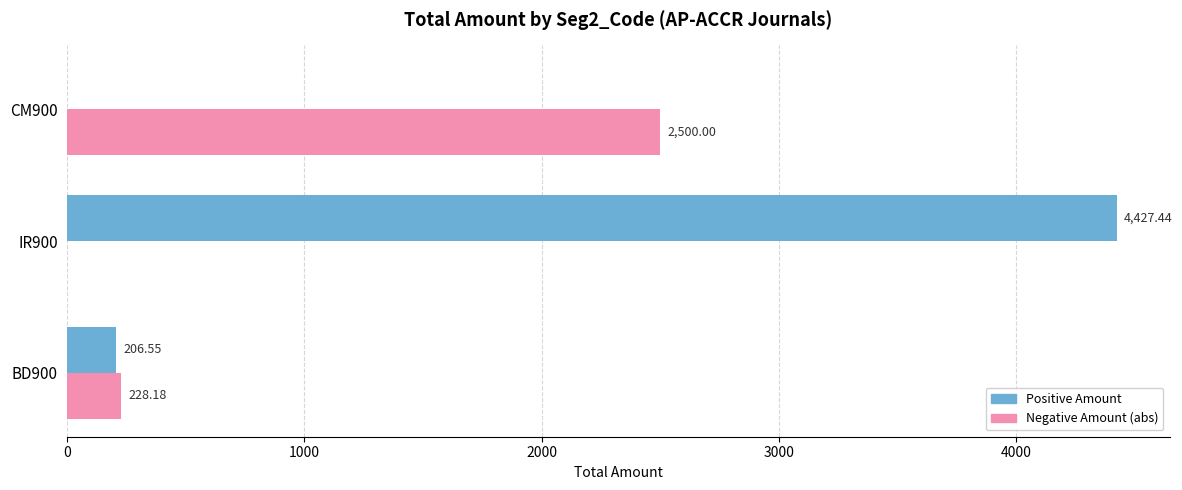

Which series has the largest total across all categories?

Positive Amount